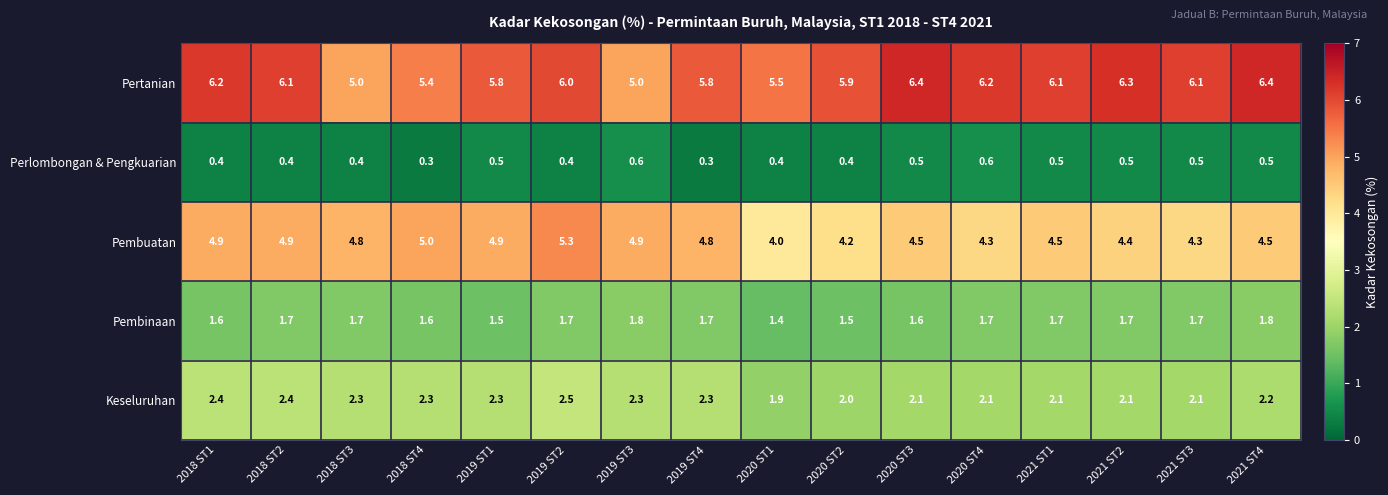

Is it true that Keseluruhan equals 2.5 at 2019 ST2?

True